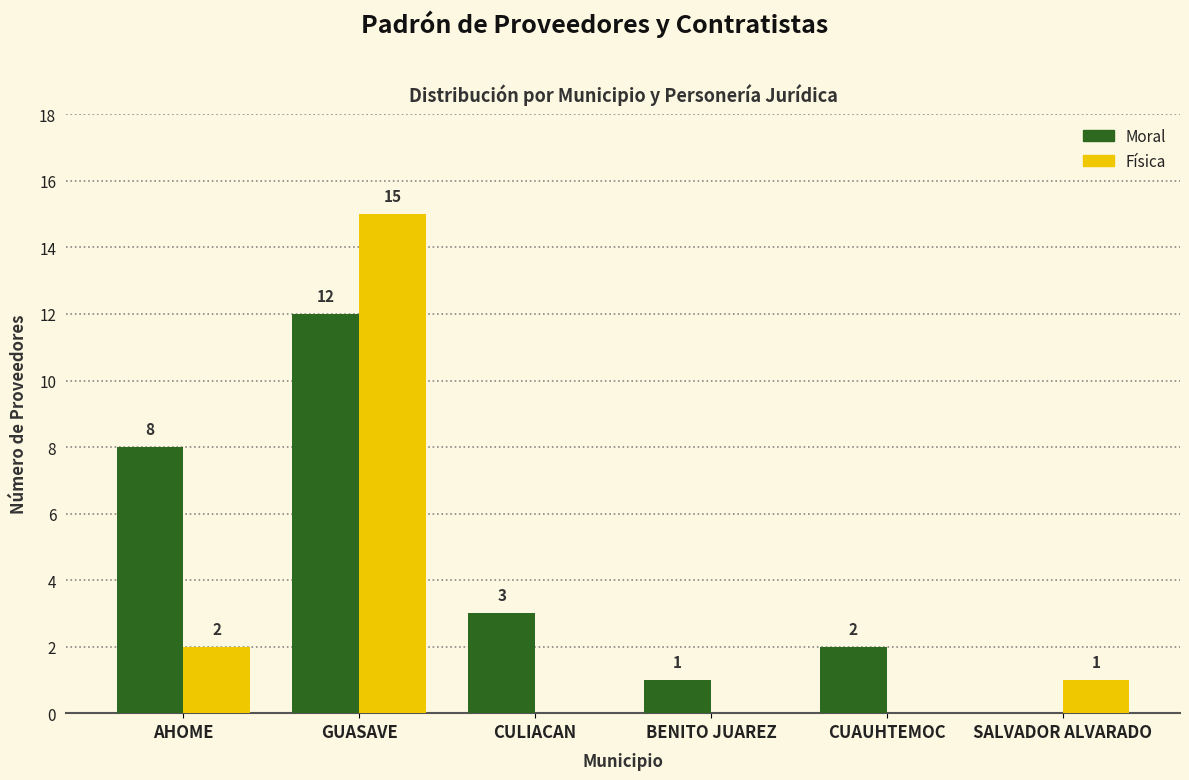

At which label does Física reach its peak?

GUASAVE